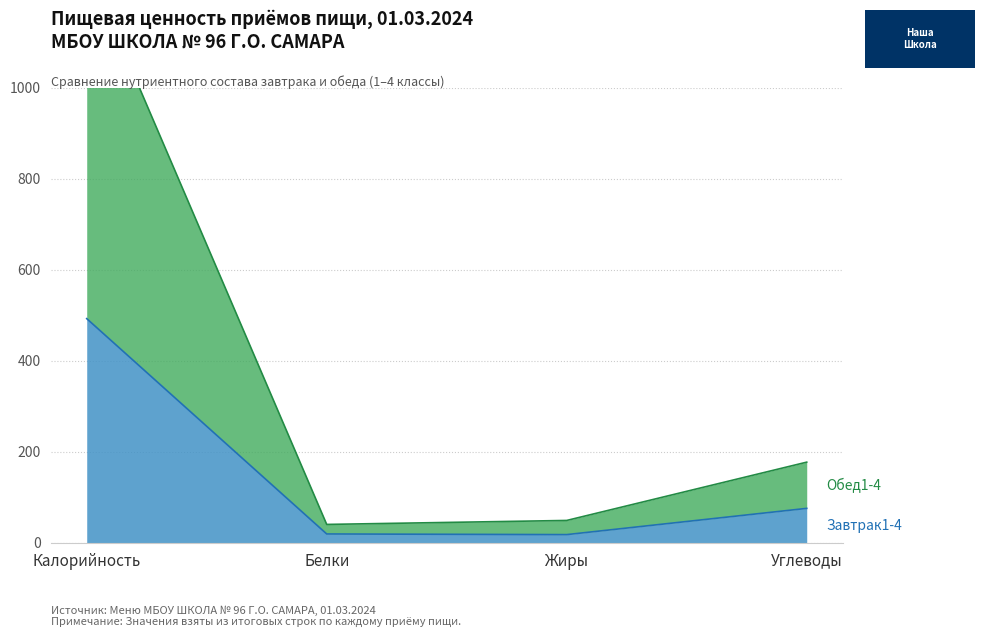

Between Калорийность and Жиры, which is larger?

Калорийность